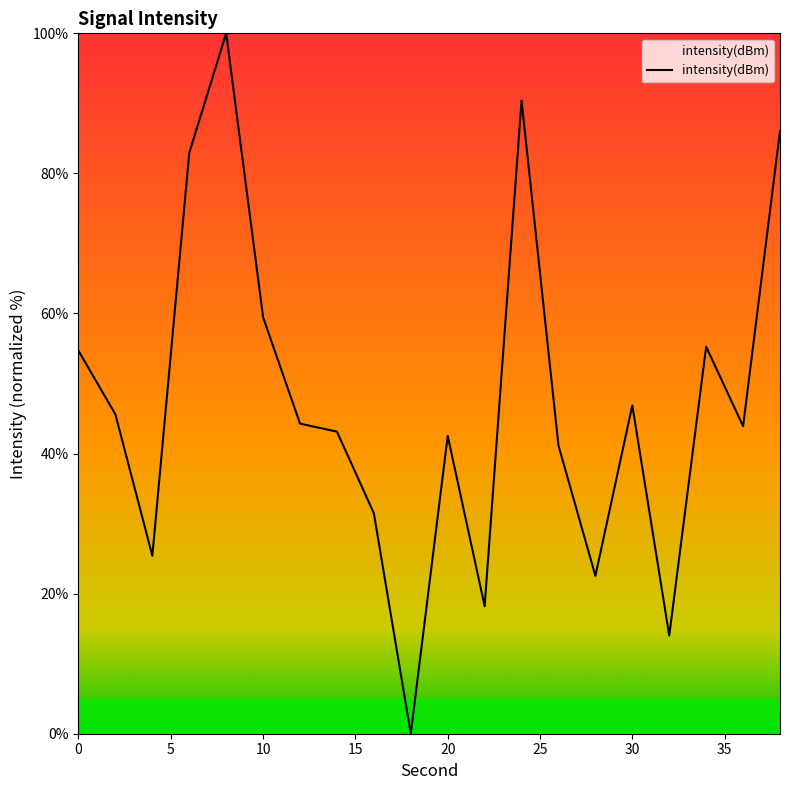

What is the maximum value shown in the chart?

100.0